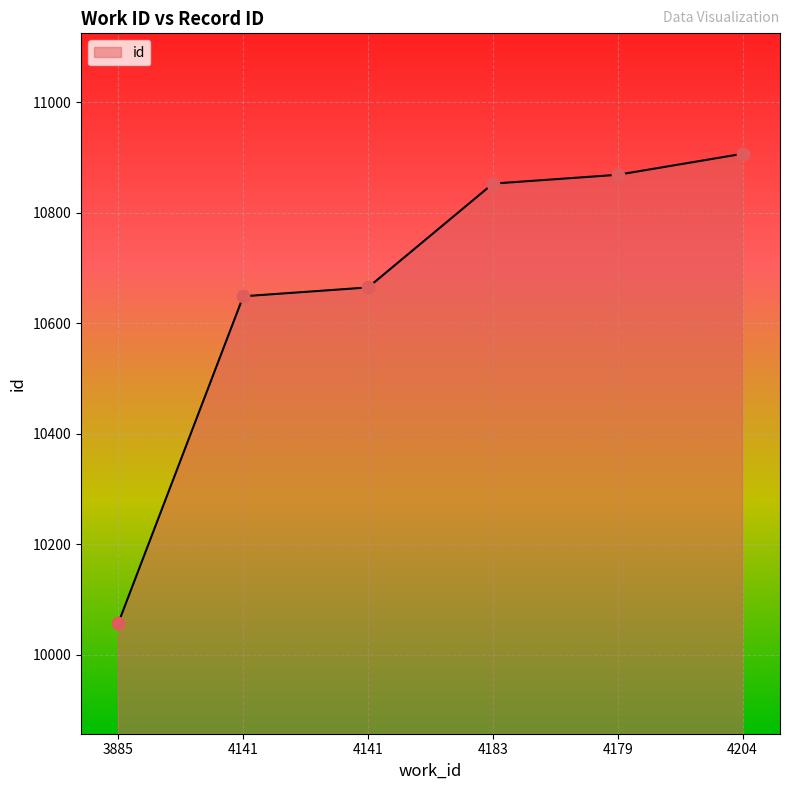

Between 3885 and 4141, which is larger?

4141